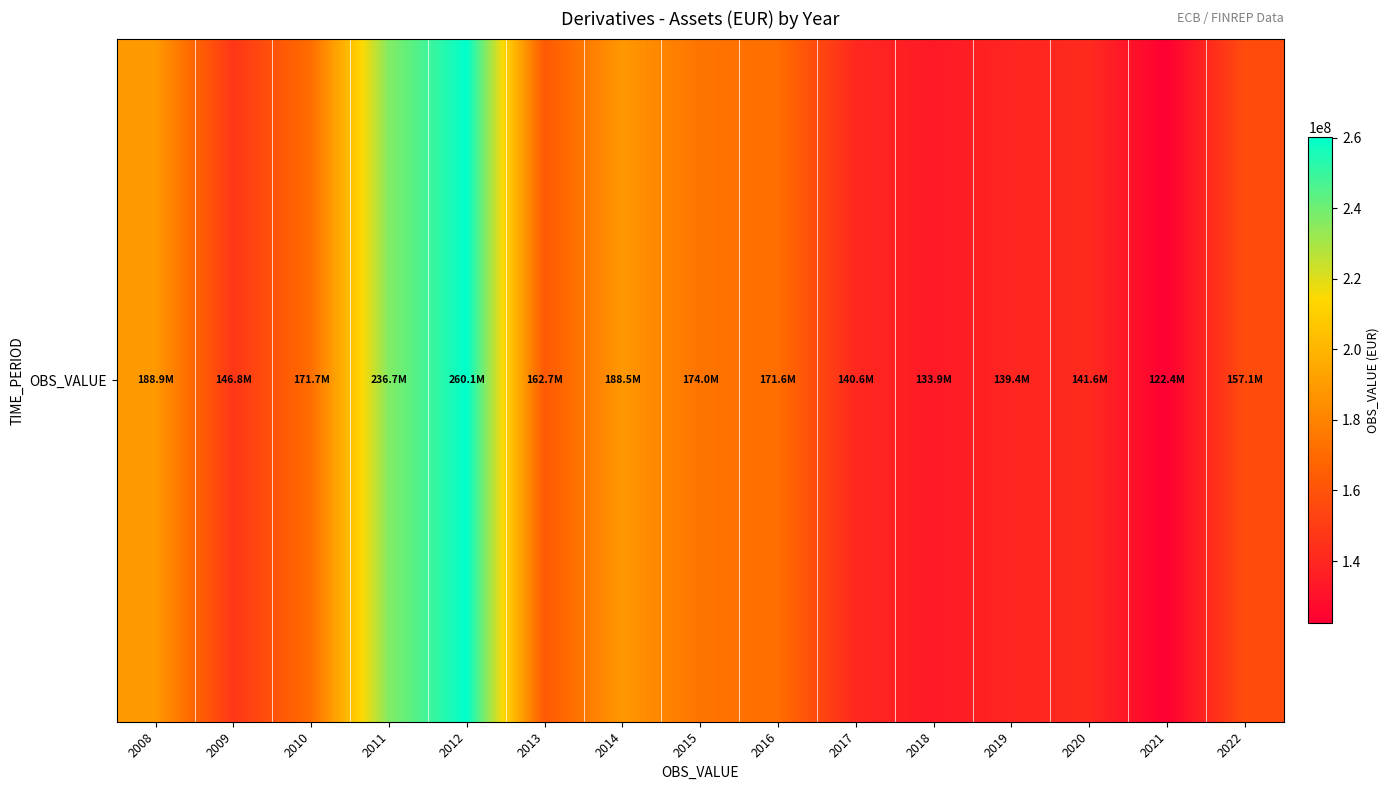

How many data points does each series have?

15